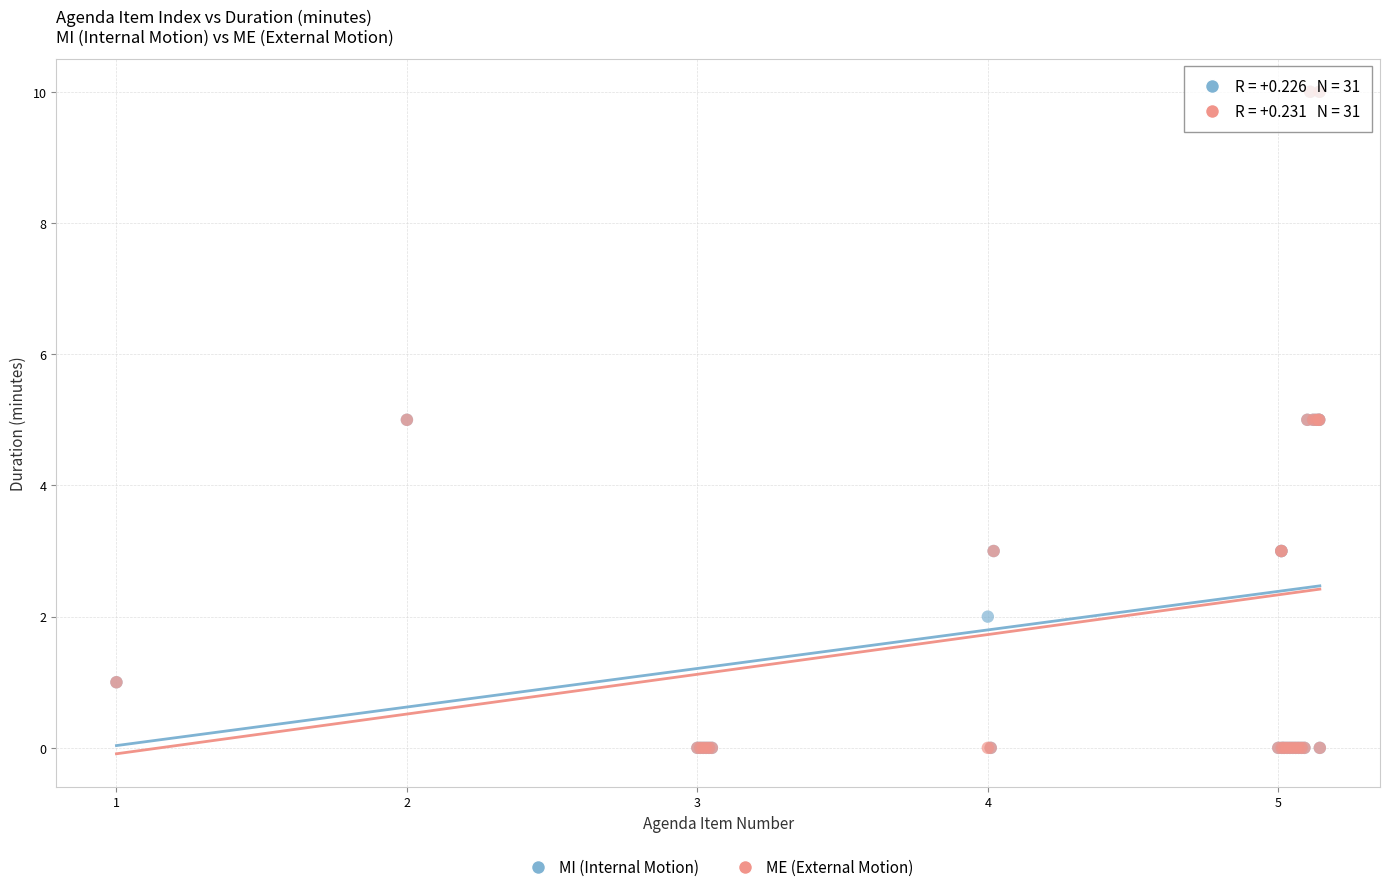

What are all the series names shown in the legend?

MI (Internal Motion), ME (External Motion)